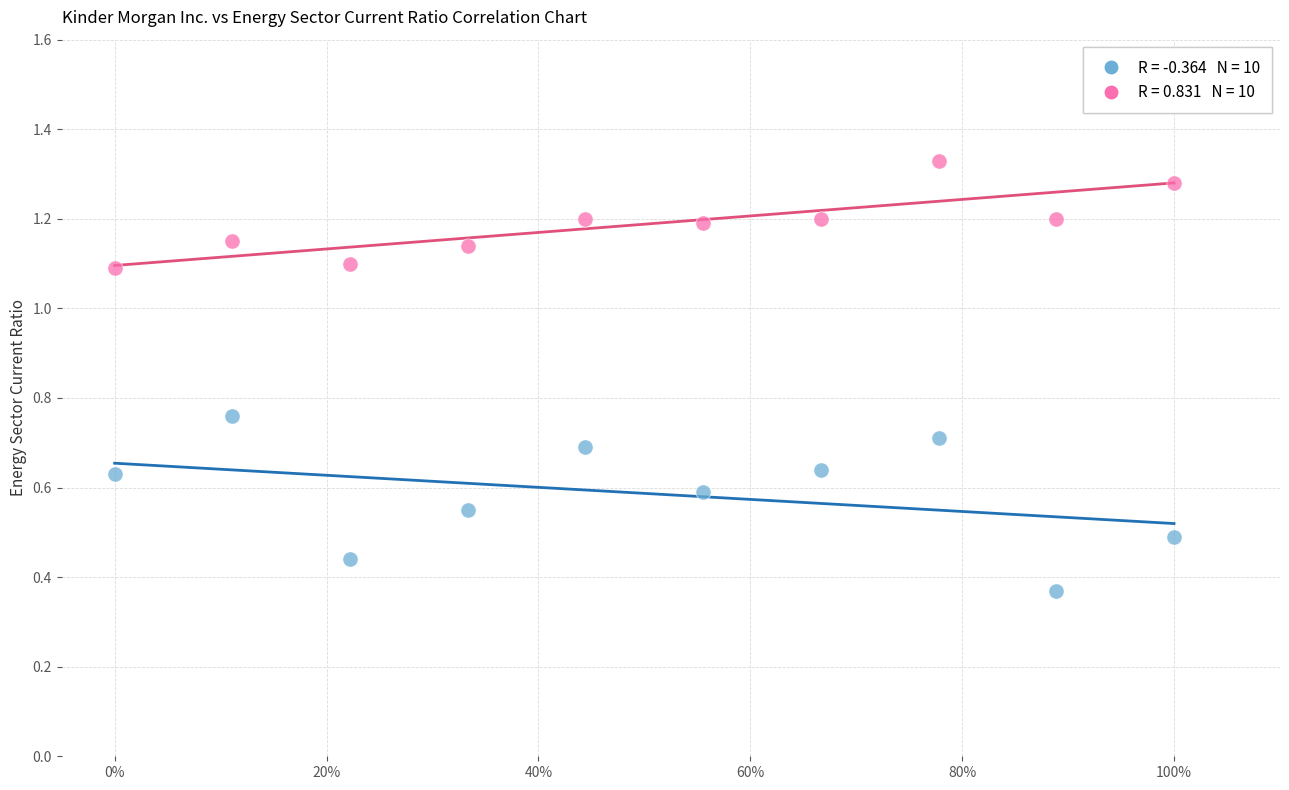

Across all data points, what is the range of Y values (max minus min)?

1.0